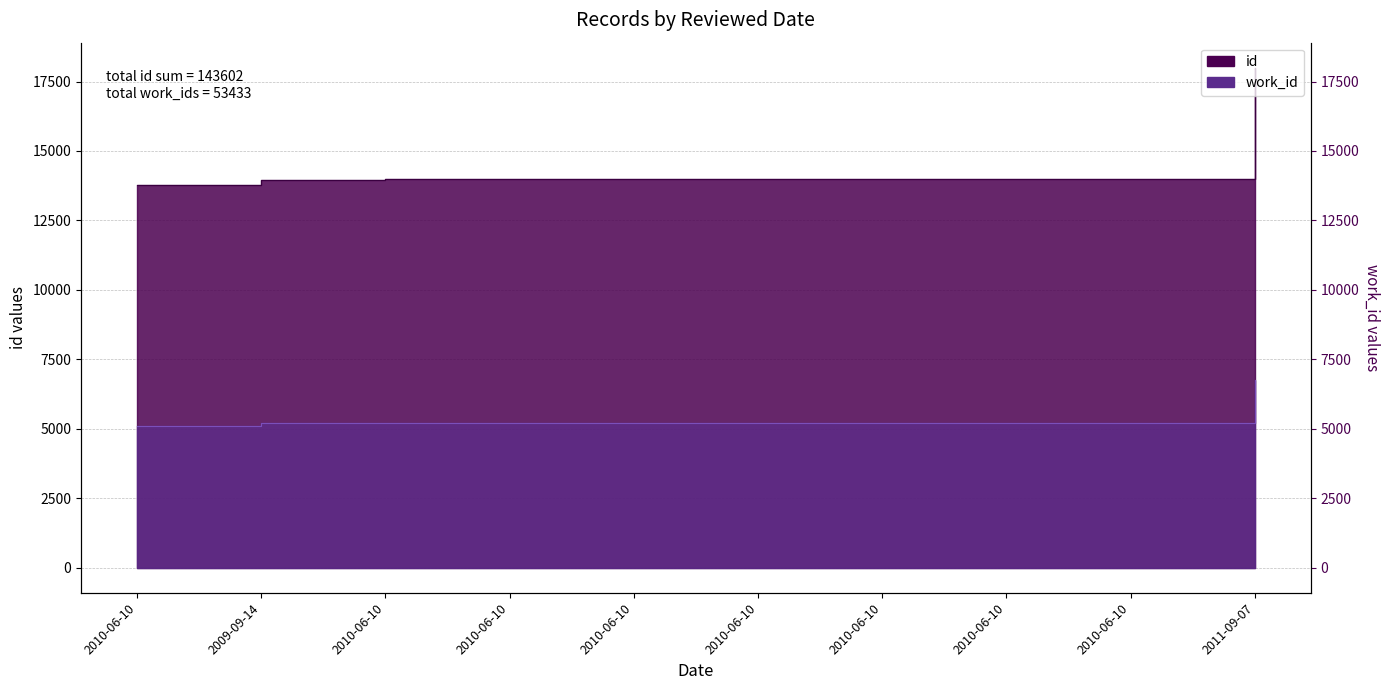

At which label does id reach its peak?

2011-09-07